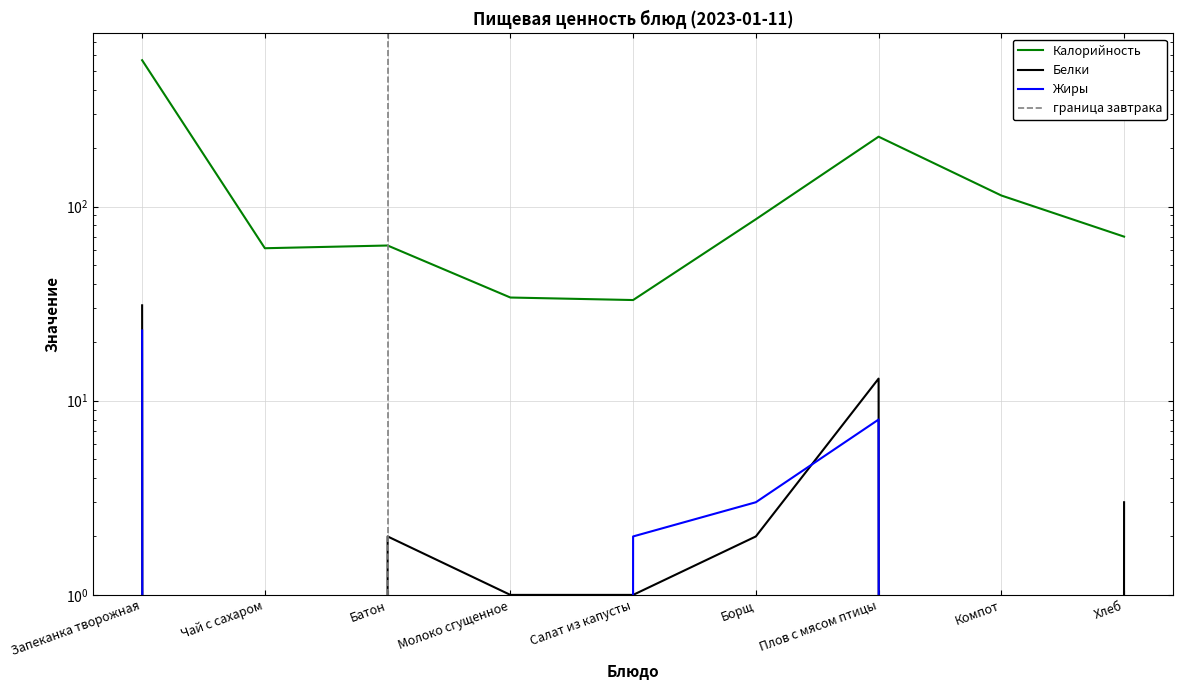

At Салат из капусты, list the series in order from largest to smallest.

Калорийность, Жиры, Белки